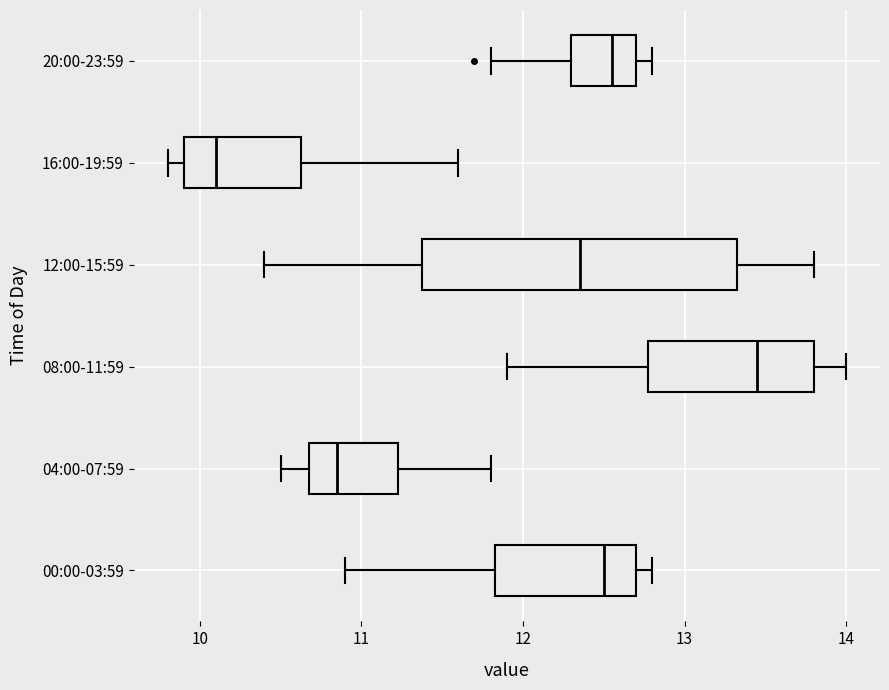

Which box's median line is the furthest to the right?

08:00-11:59